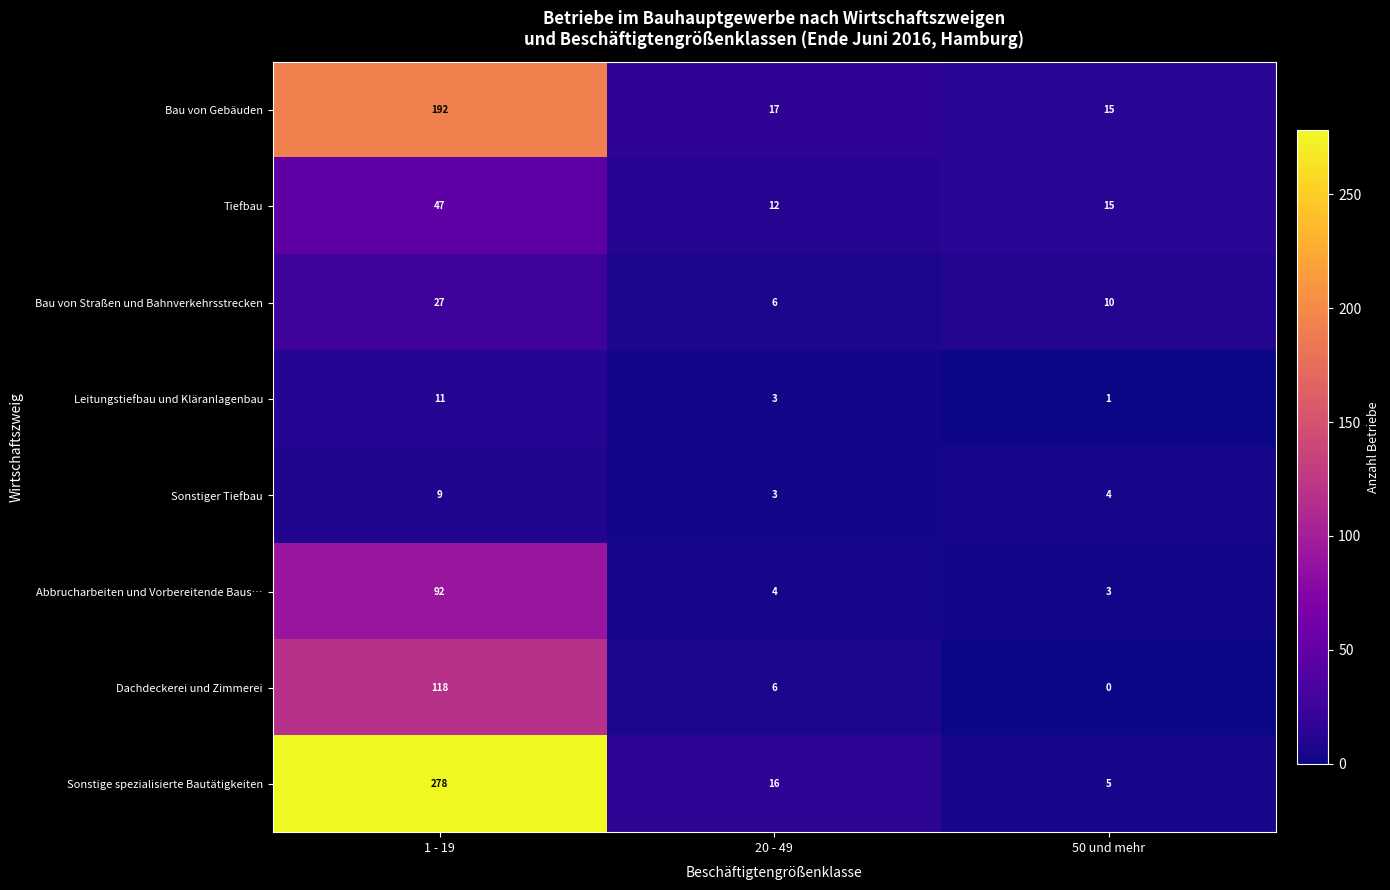

What is the greatest value displayed?

278